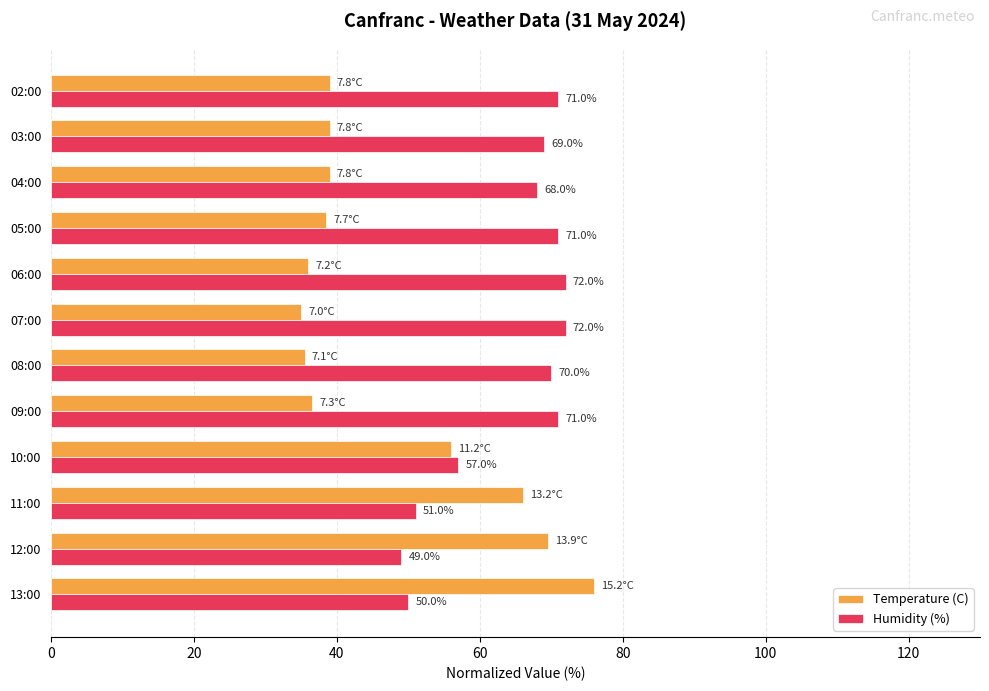

List the series in order of their overall mean, highest first.

Humidity (%), Temperature (C)